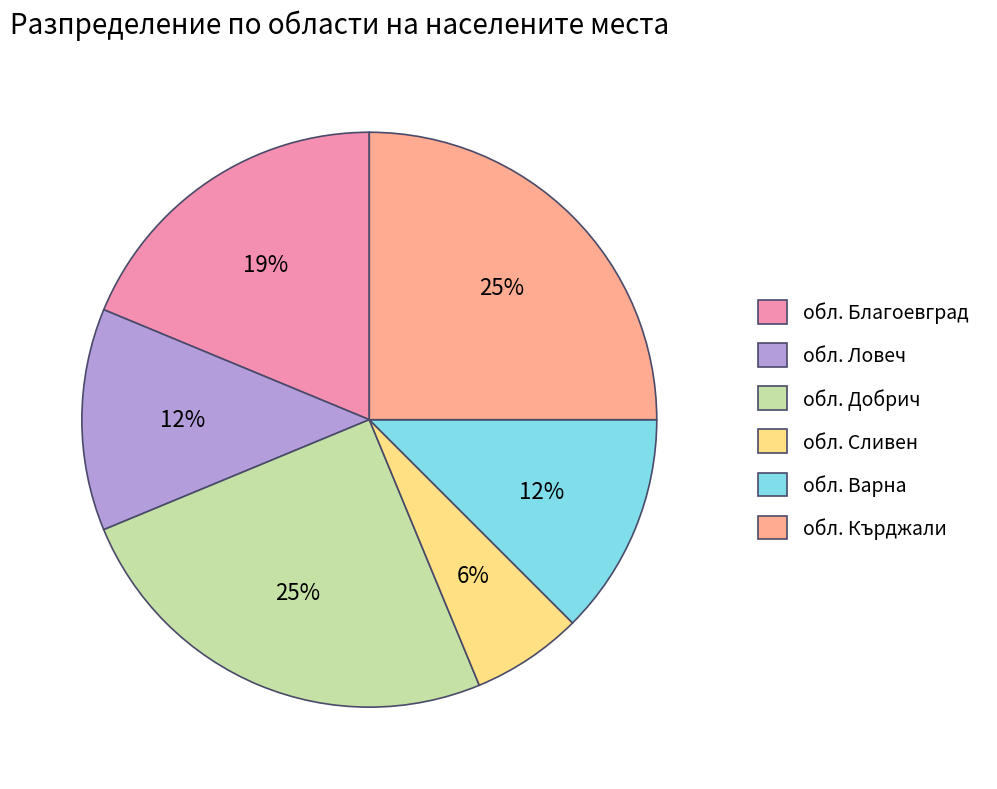

Combined, do обл. Варна and обл. Добрич account for over 50%?

No